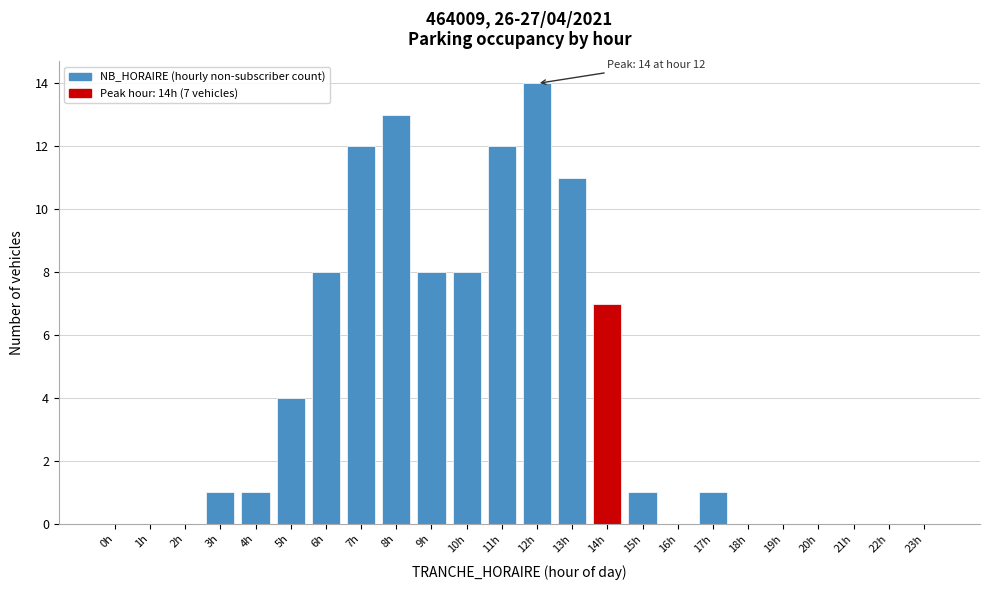

Reading left to right, transcribe all the data shown in this chart.

0h=0	1h=0	2h=0	3h=1	4h=1	5h=4	6h=8	7h=12	8h=13	9h=8	10h=8	11h=12	12h=14	13h=11	14h=7	15h=1	16h=0	17h=1	18h=0	19h=0	20h=0	21h=0	22h=0	23h=0